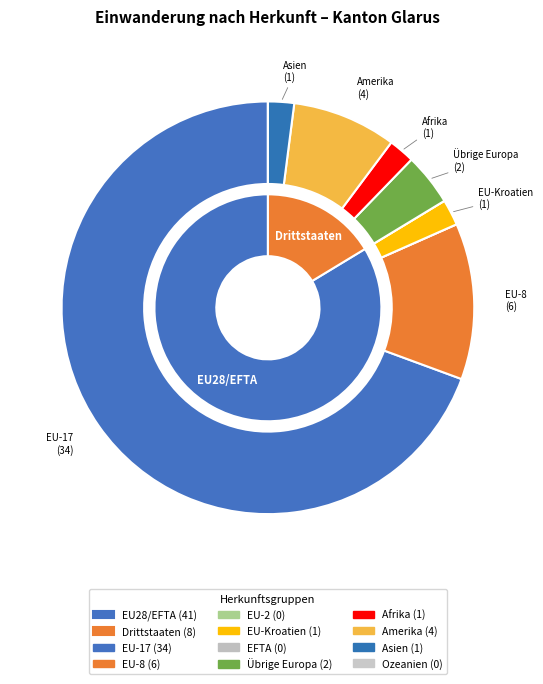

To the nearest percent, what portion does EU-Kroatien represent?

2%